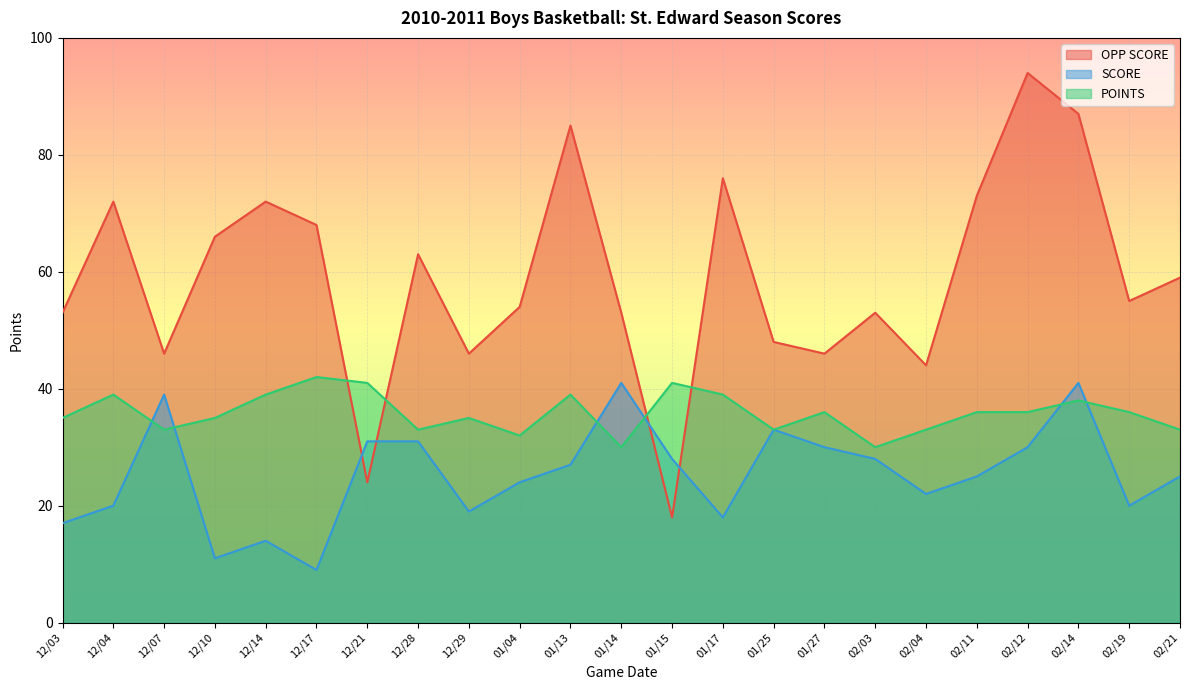

At which label does SCORE first exceed 25?

12/07